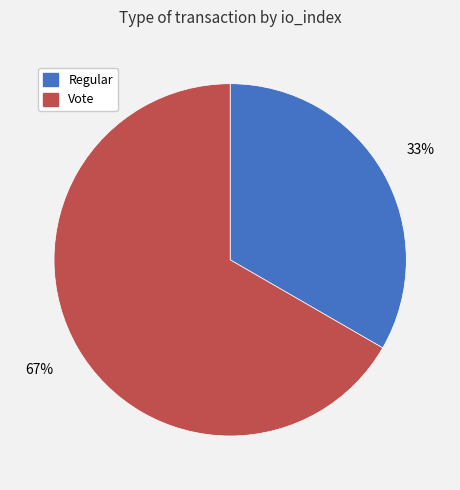

To the nearest percent, what is the combined percentage of Vote and Regular?

100%